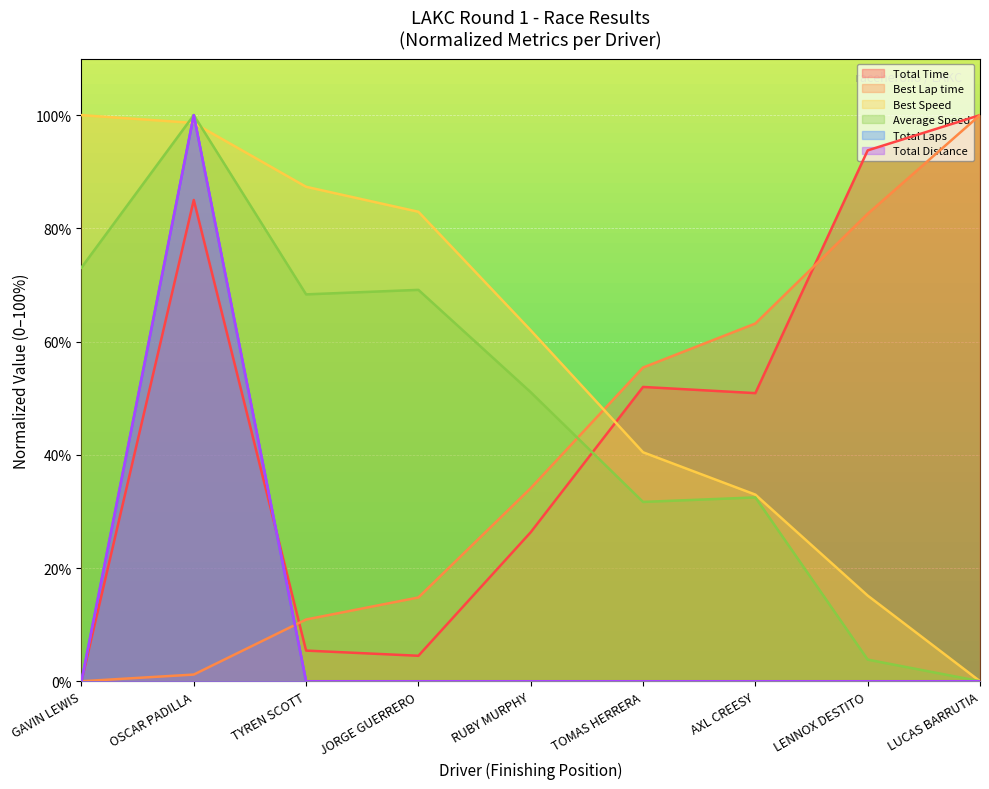

Which series has the largest total across all categories?

Best Speed